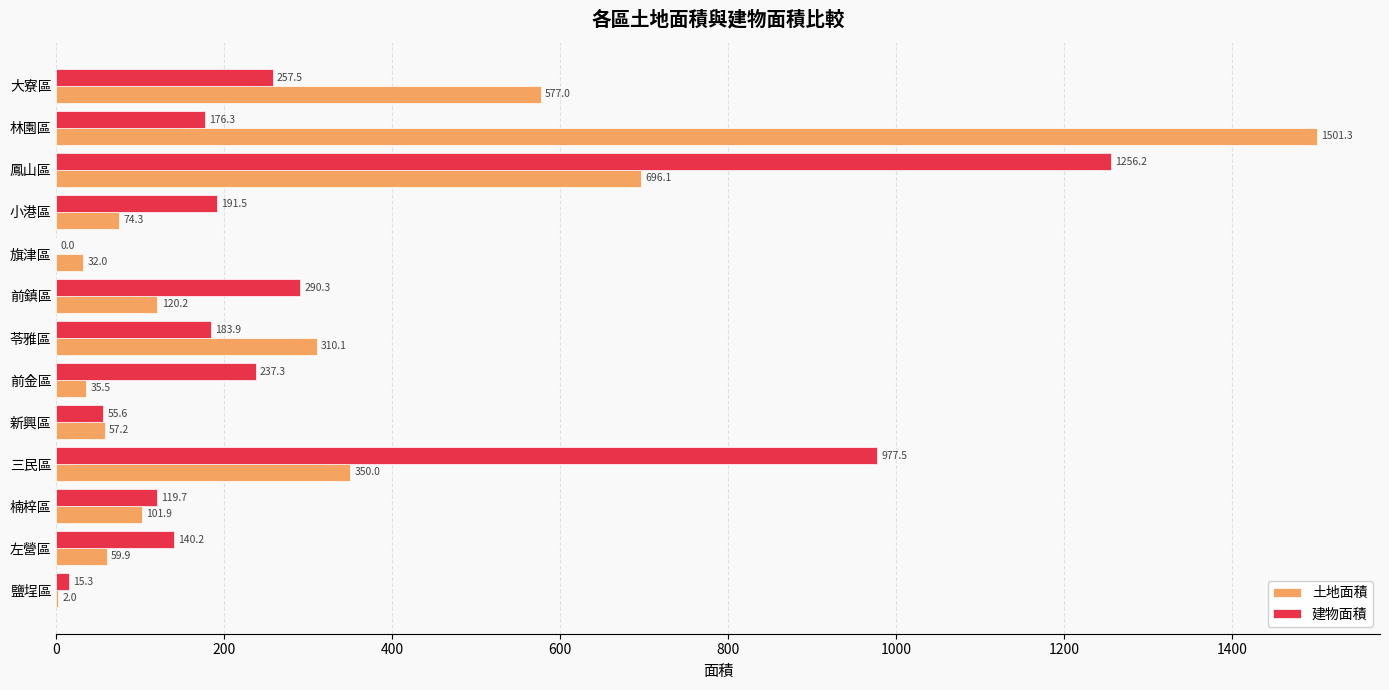

Which series has the widest spread of values?

土地面積